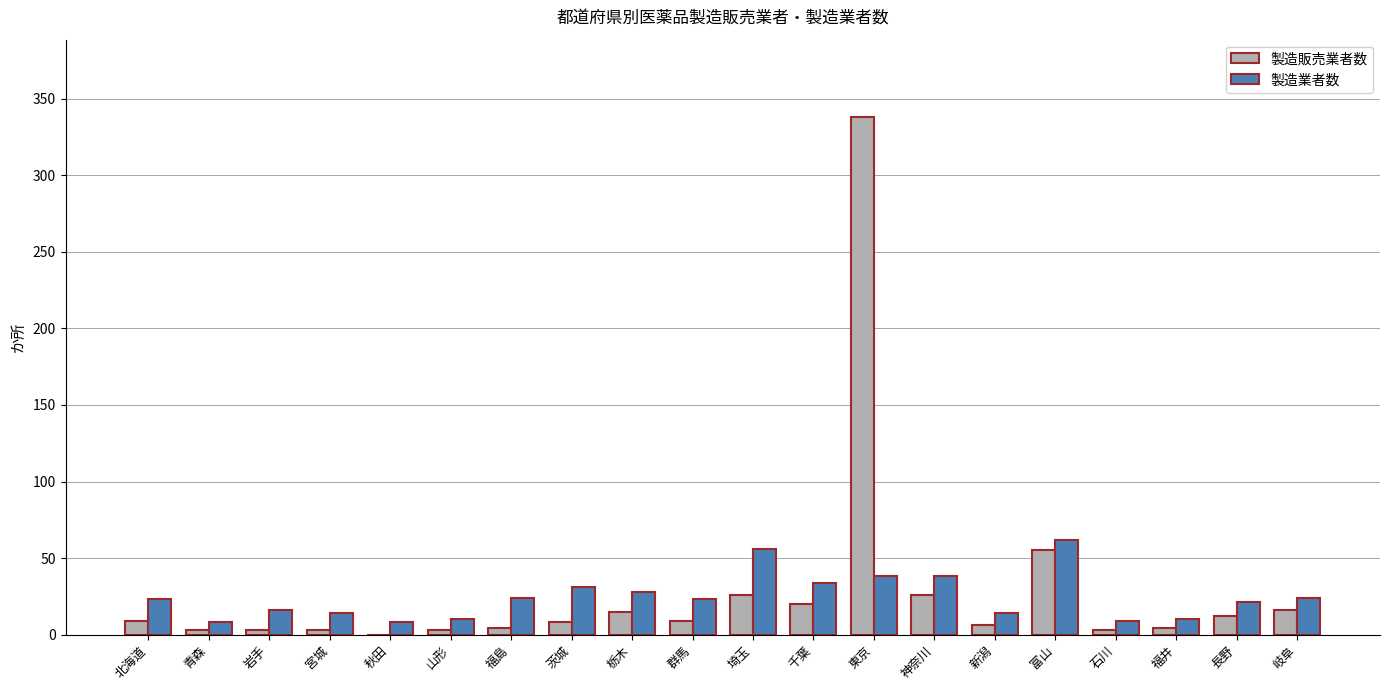

Where is 製造販売業者数 nearest to the value 169?

富山